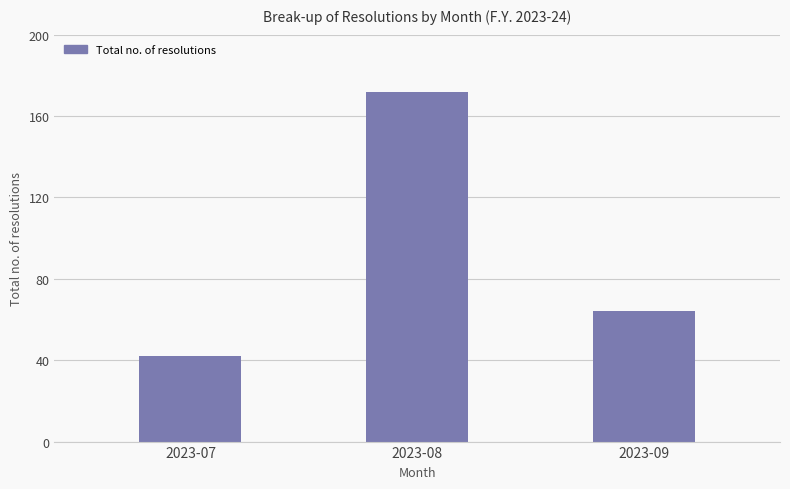

What is the ratio of the value at 2023-09 to the value at 2023-08?

0.4